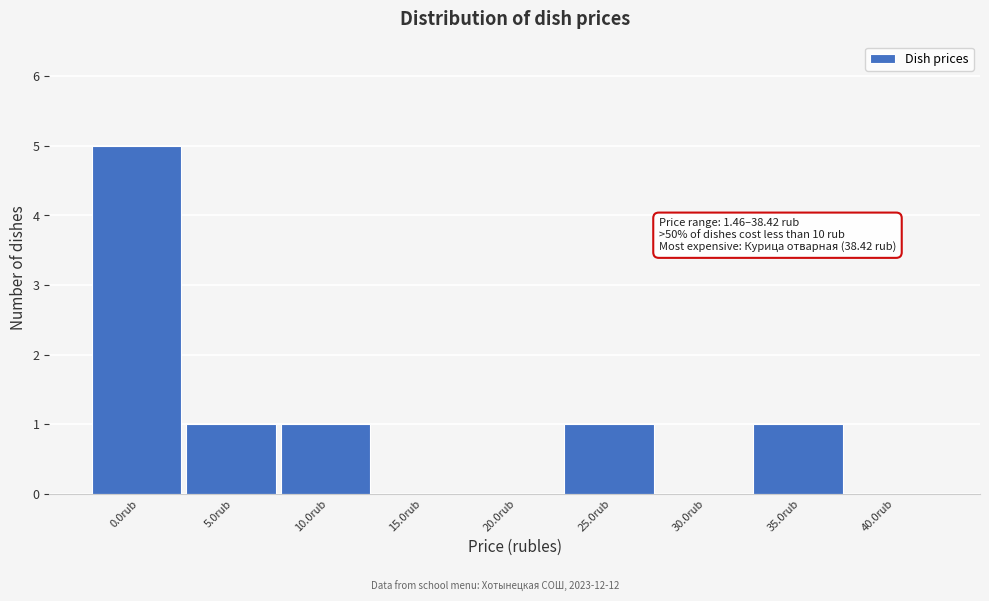

Reading left to right, list all the values displayed in this chart.

0.0rub=5	5.0rub=1	10.0rub=1	15.0rub=0	20.0rub=0	25.0rub=1	30.0rub=0	35.0rub=1	40.0rub=0